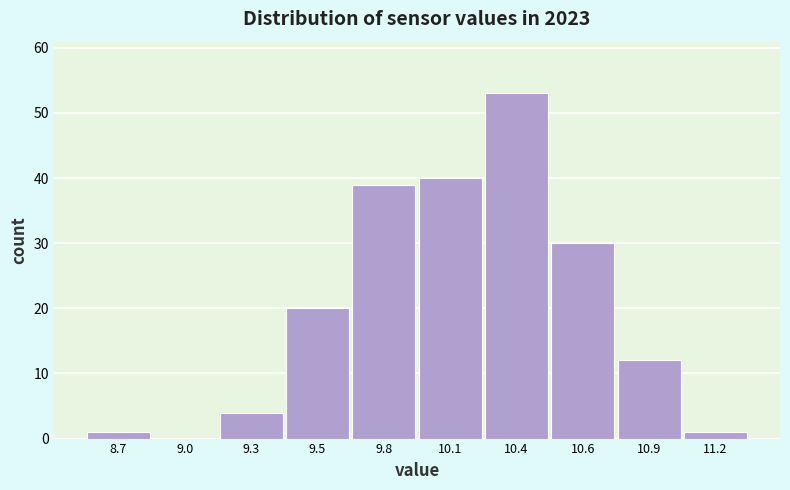

Reading right to left, extract all data points from this chart.

11.2=1	10.9=12	10.6=30	10.4=53	10.1=40	9.8=39	9.5=20	9.3=4	9.0=0	8.7=1